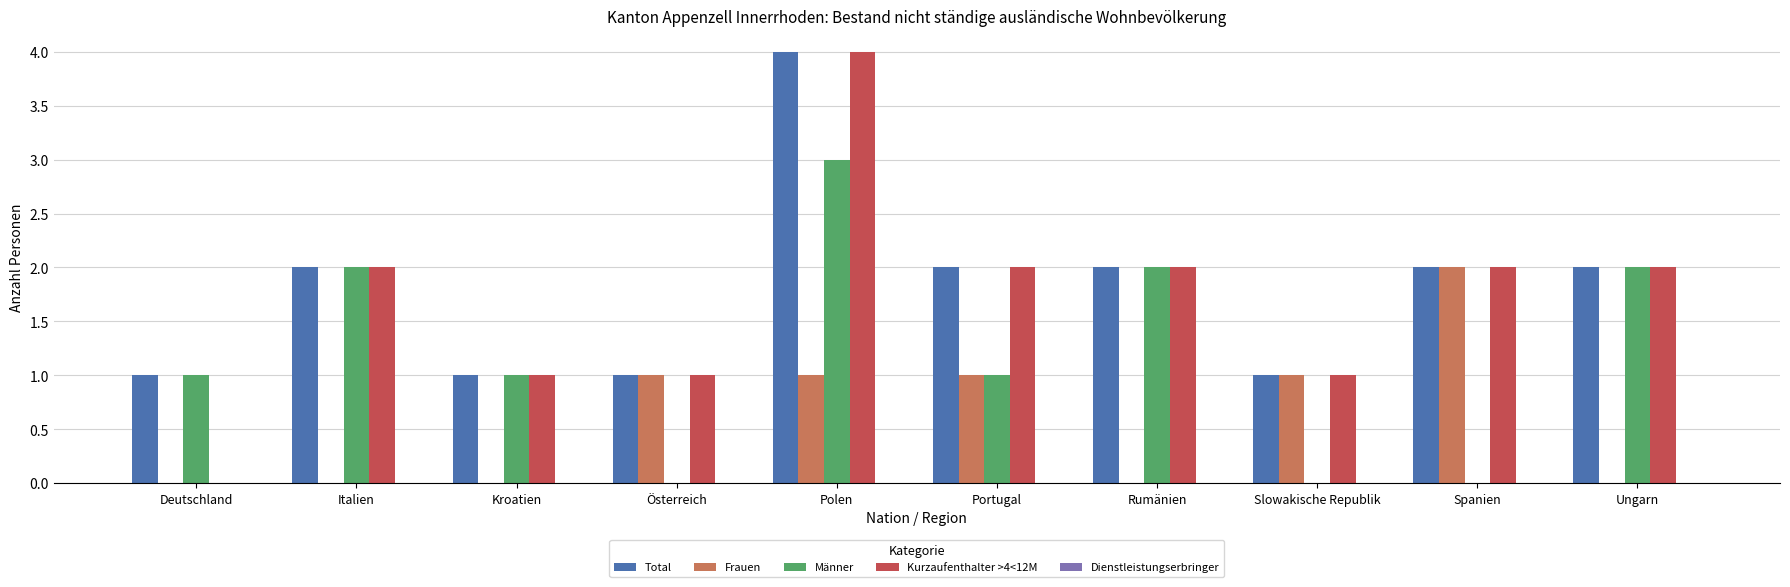

What is the sum of all Total values?

18